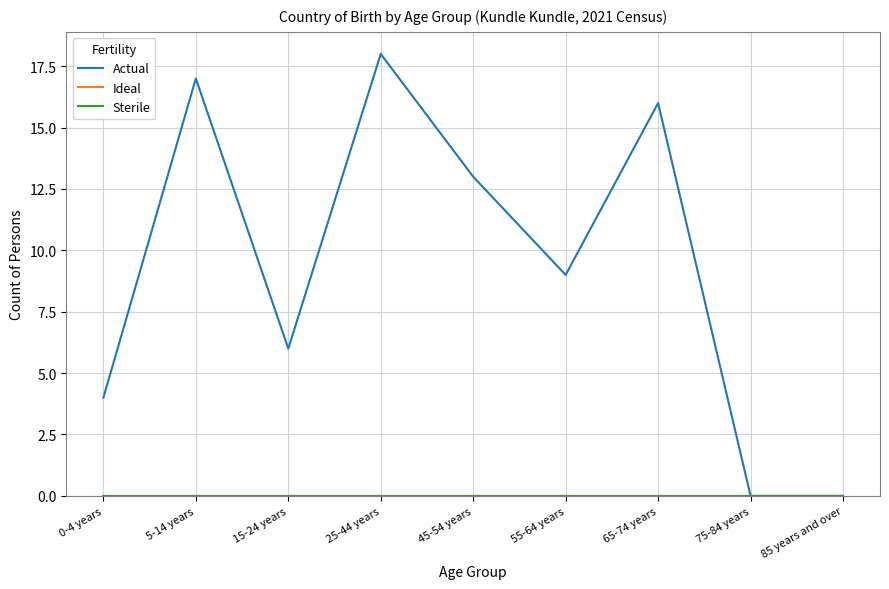

What is the difference between the maximum and minimum values in the Actual series?

18